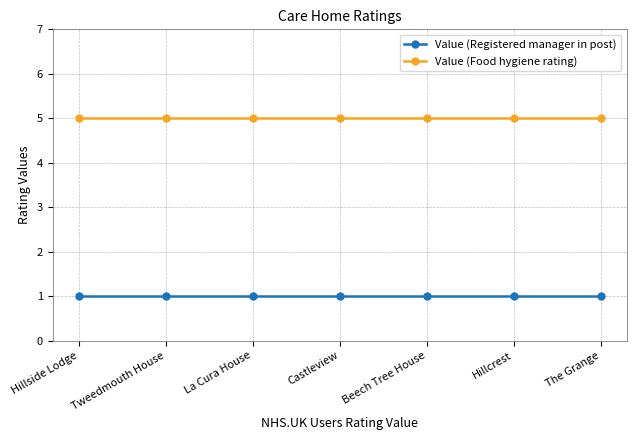

Which series has the largest total across all categories?

Value (Food hygiene rating)